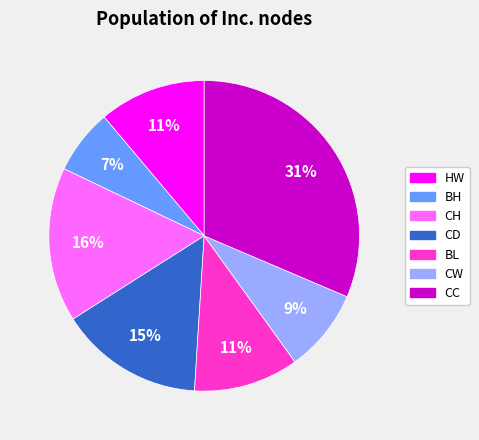

True or false: CW accounts for 9% of the total.

True